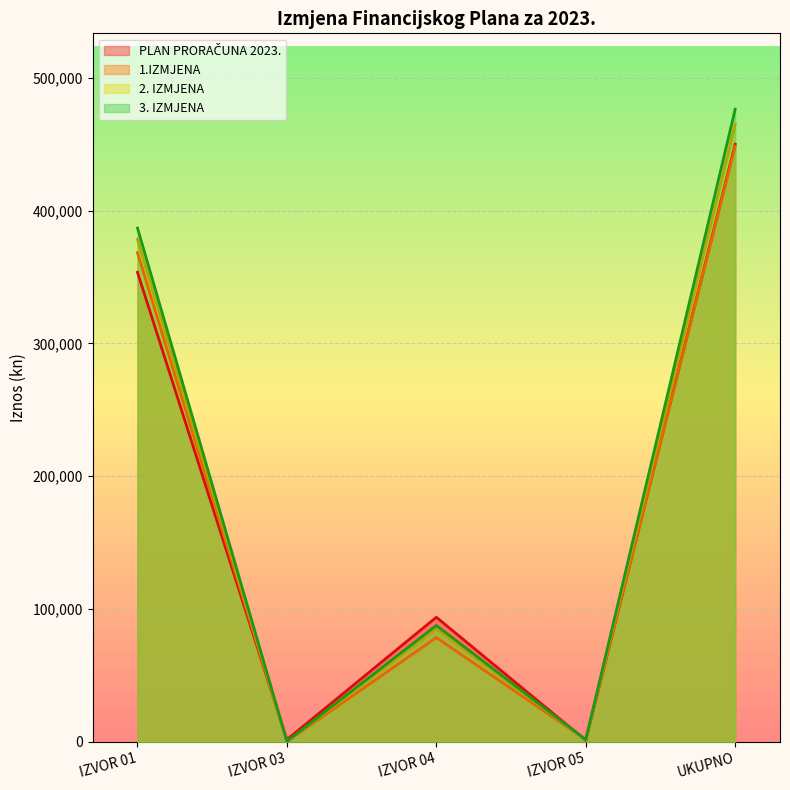

What position from the left is IZVOR 03?

2